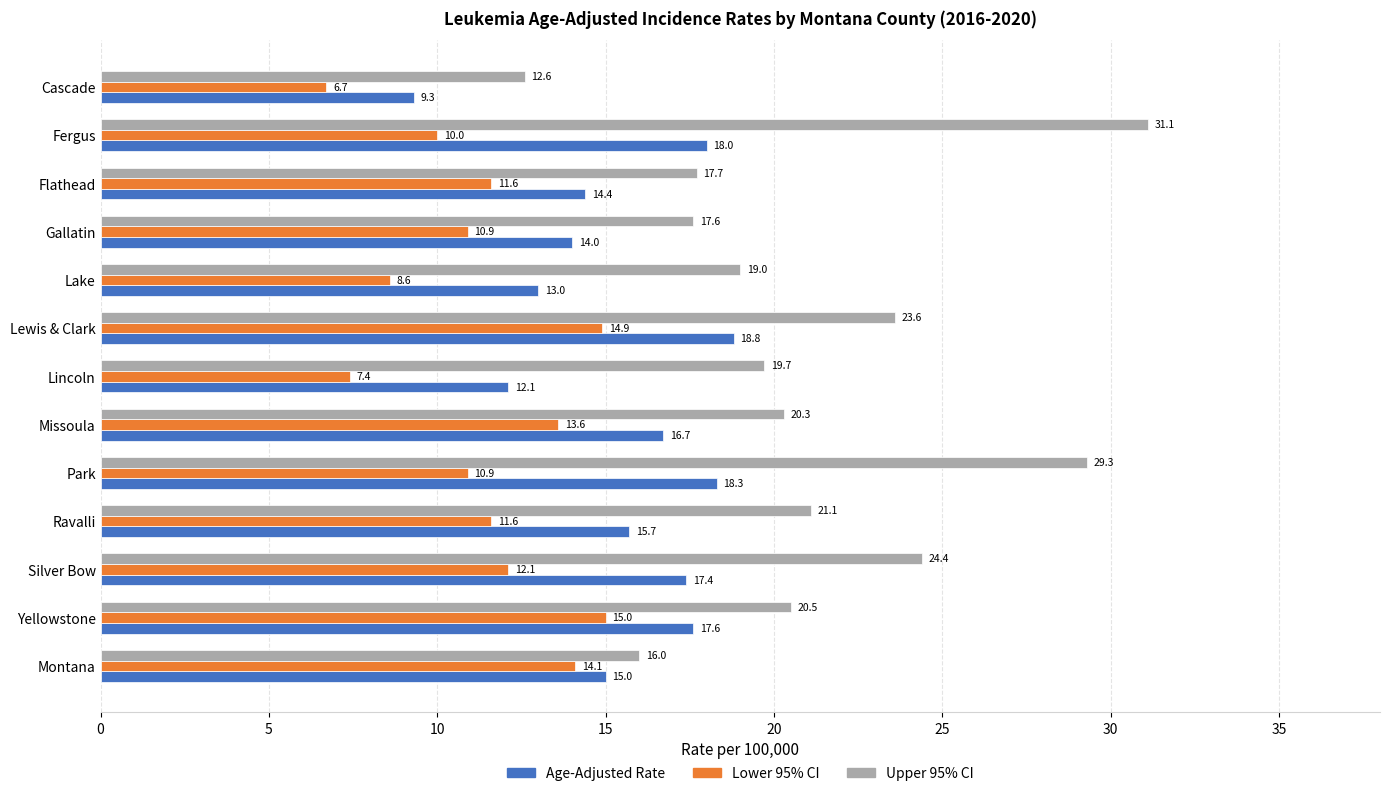

What is the difference between the maximum and minimum values in the Lower 95% CI series?

8.3